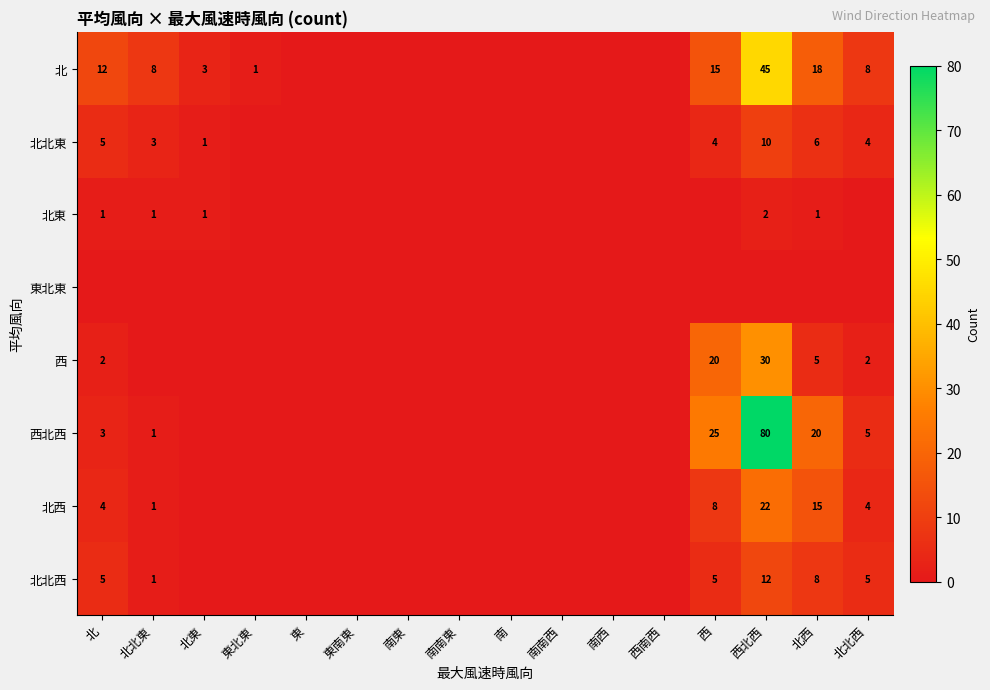

The value of 北 at 北北東 is 5. True or false?

False